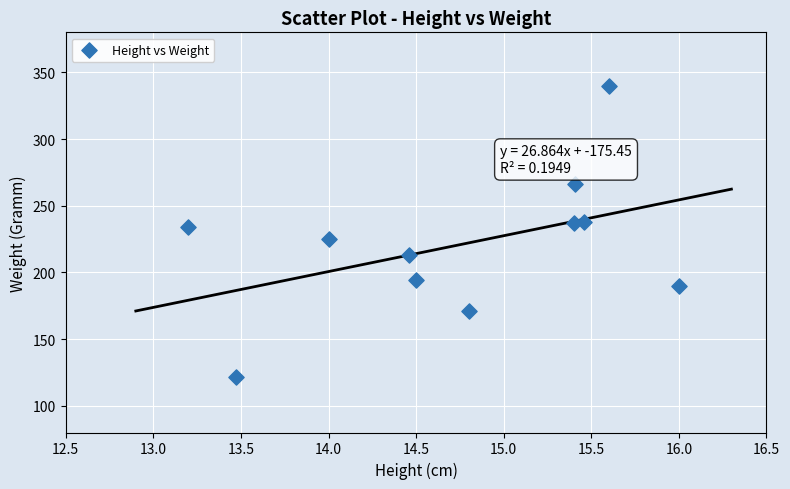

What is the average X value?

14.8